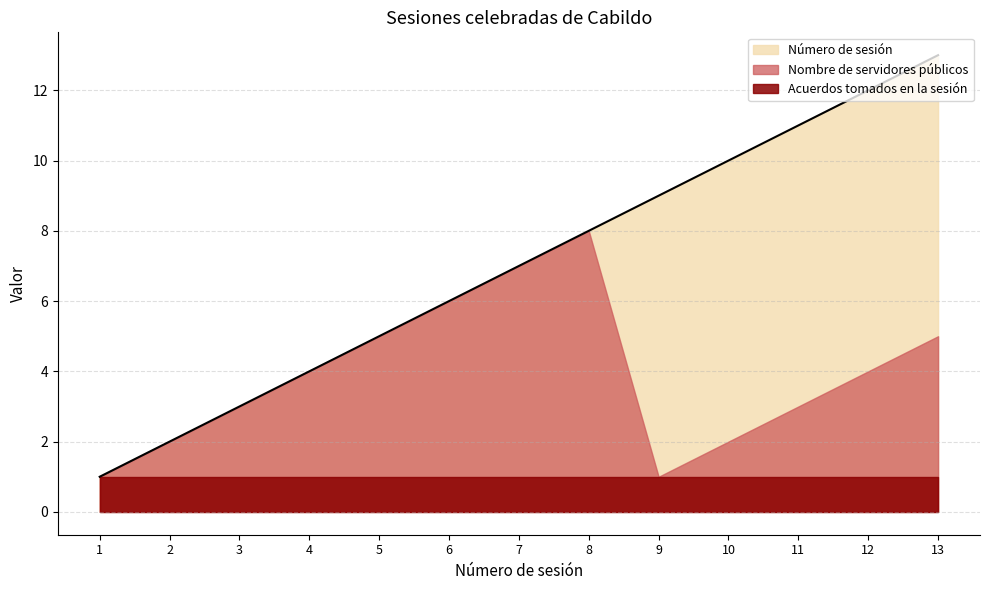

What is the total value across all series at 13?

19